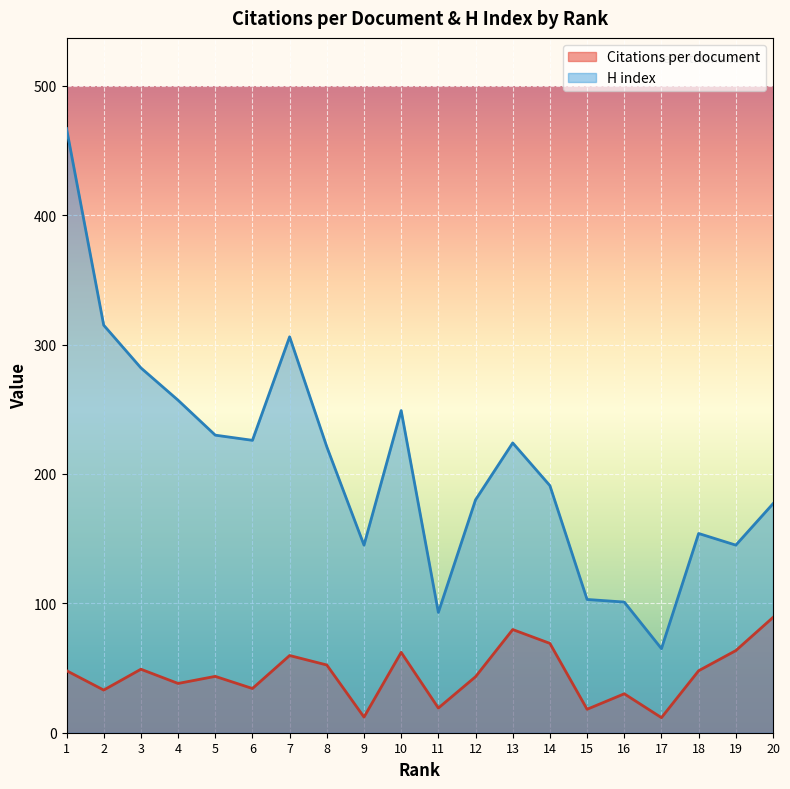

What is the total value across all series at 20?

266.1